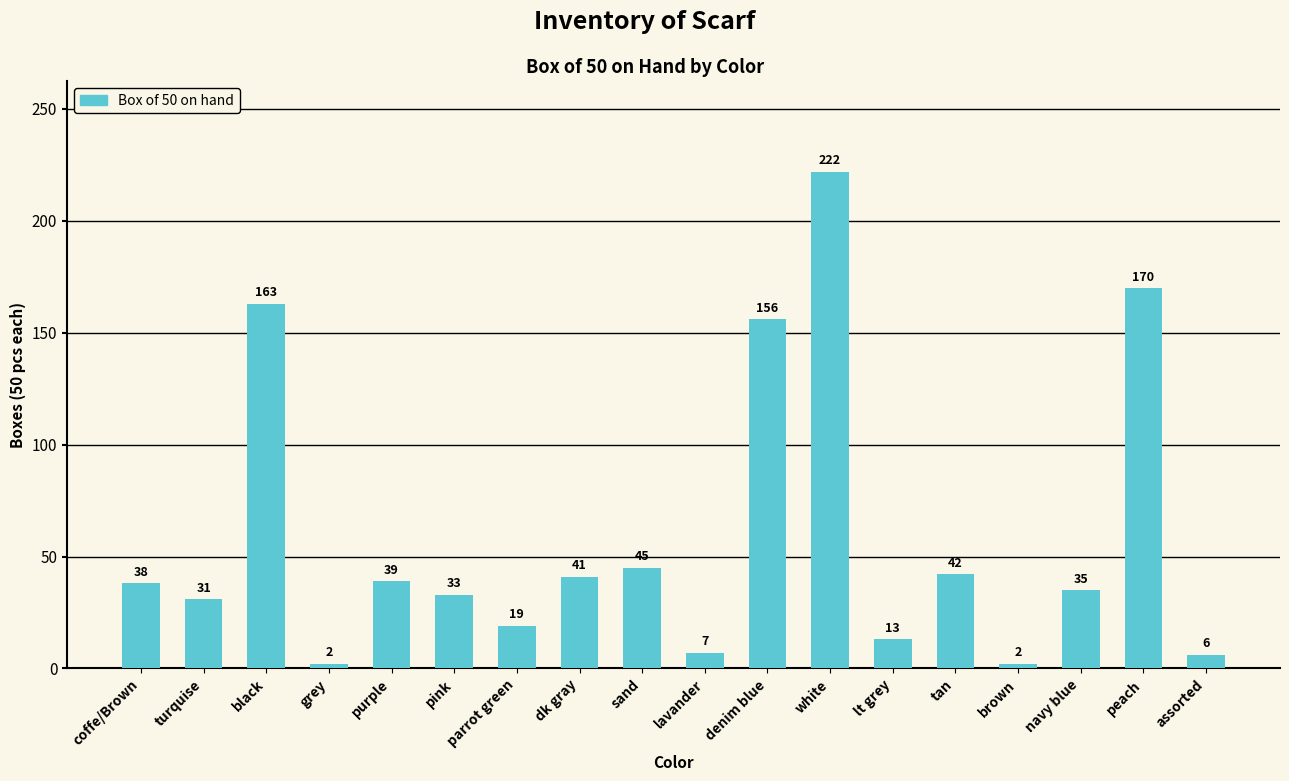

Reading left to right, extract all data points from this chart.

38	31	163	2	39	33	19	41	45	7	156	222	13	42	2	35	170	6